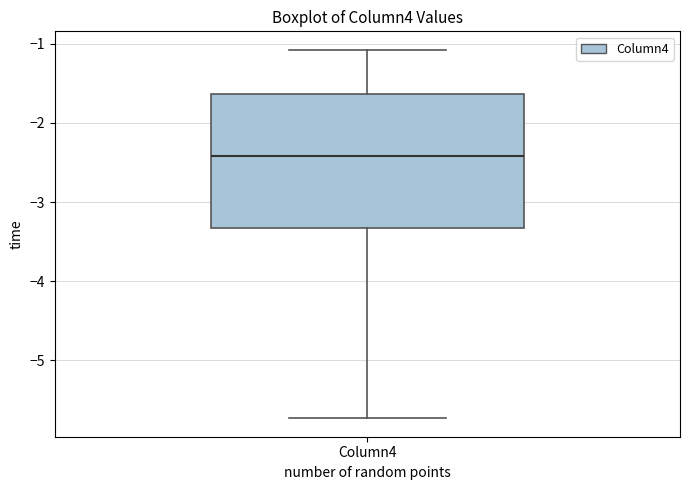

Read this box plot against the y-axis: the position of the median line, the range covered by the box, and the ends of both whiskers. The values are not printed on the chart, so give them approximately, as read against the axis.

median -2.4, box -3.3 to -1.6, whiskers -5.7 to -1.1